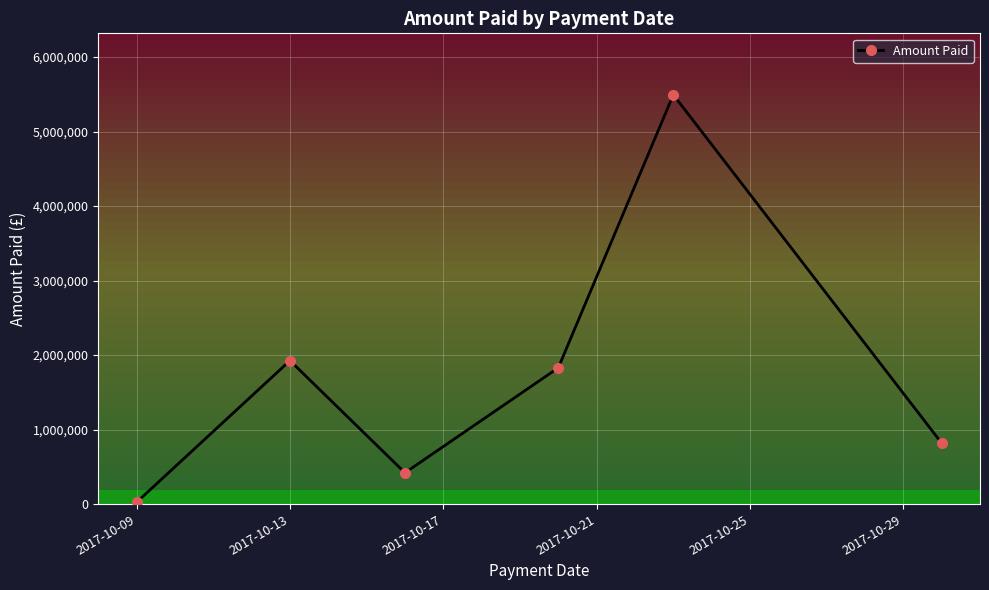

What is the sum of all values?

10514707.5